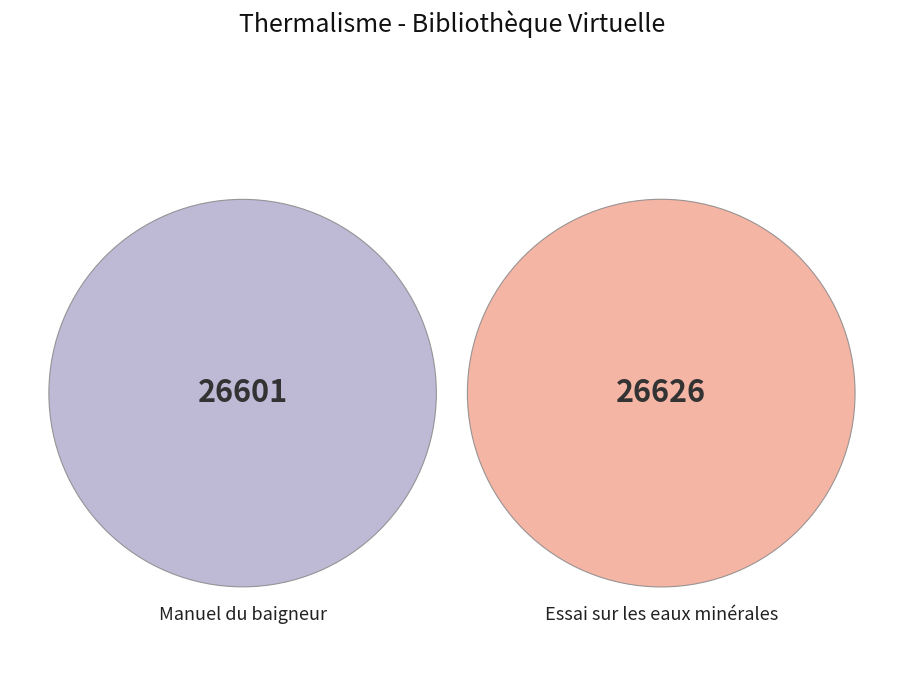

What is the ratio of the value at Manuel du baigneur to the value at Essai sur les eaux minérales?

1.0